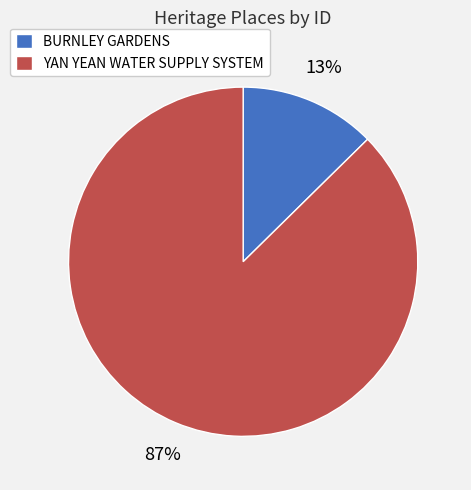

True or false: BURNLEY GARDENS accounts for 1% of the total.

False